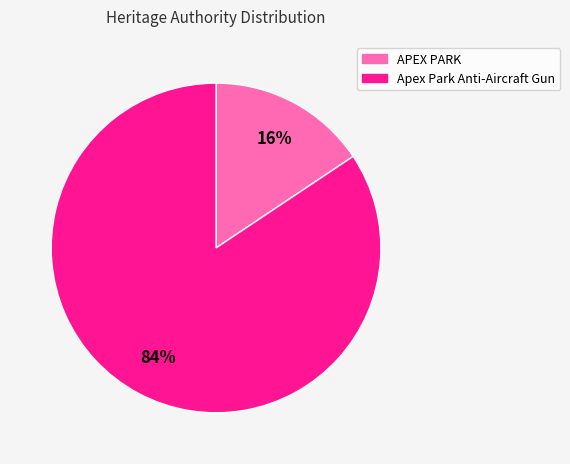

What is the largest slice in the pie chart?

Apex Park Anti-Aircraft Gun